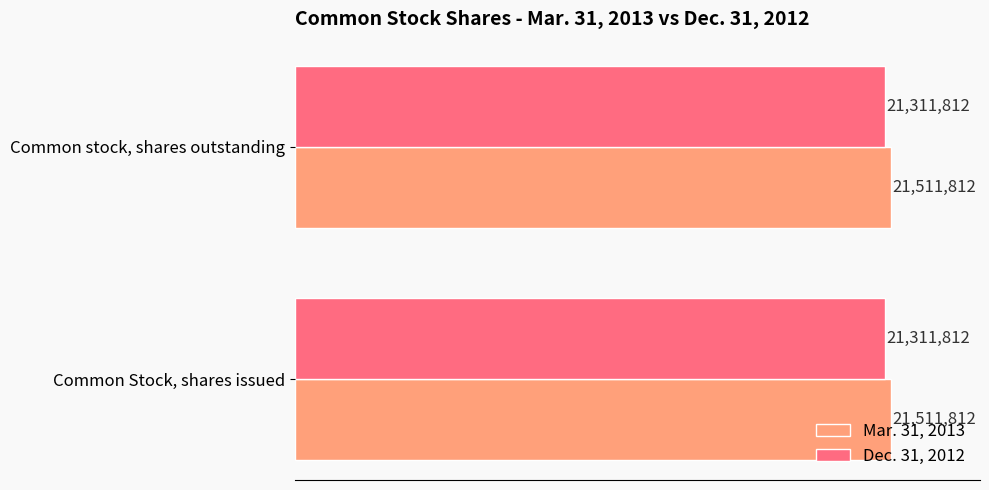

What are all the series names shown in the legend?

Mar. 31, 2013, Dec. 31, 2012